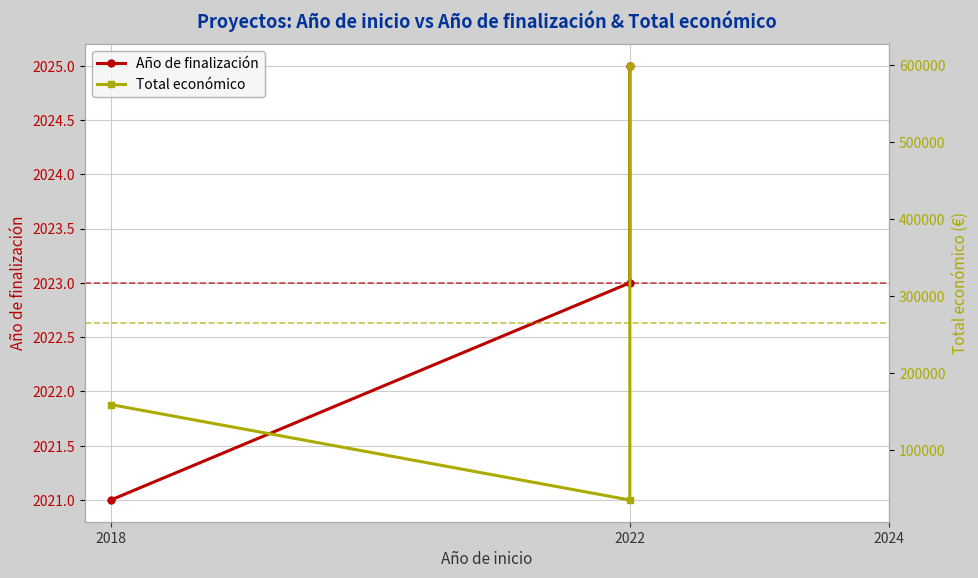

Where is Total económico nearest to the value 316825?

2018